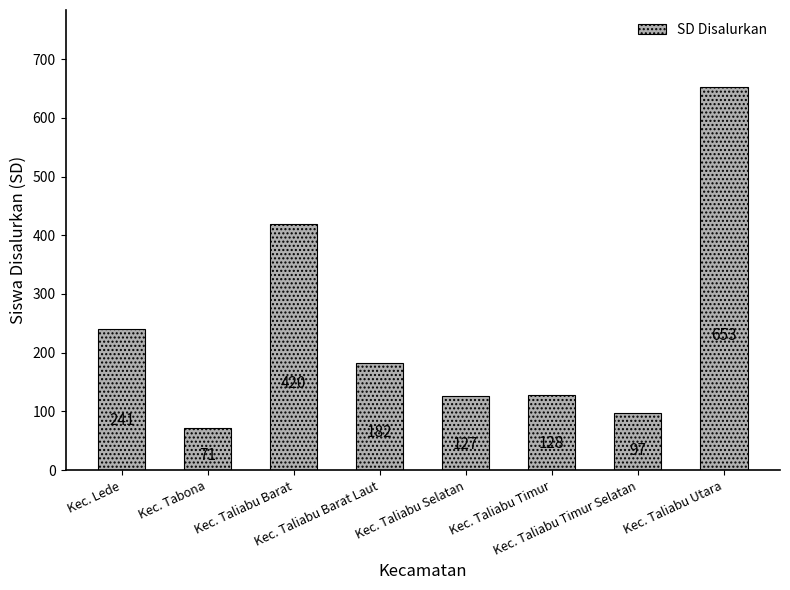

Approximately how many times larger is the value at Kec. Lede compared to Kec. Taliabu Barat Laut?

1.3